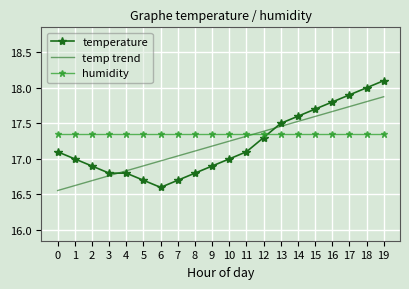

Count the number of categories in the chart.

20